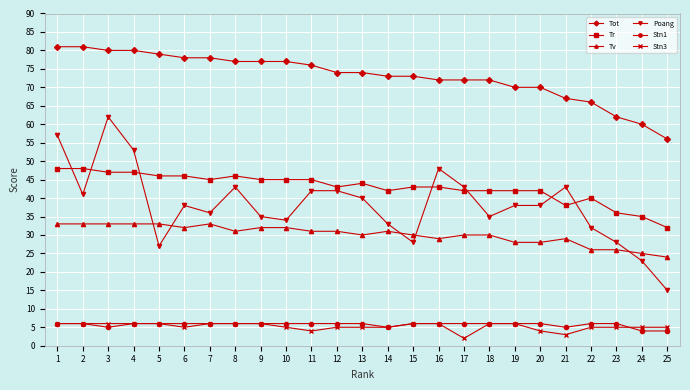

True or false: Tot has a value of 46 at 6.

False